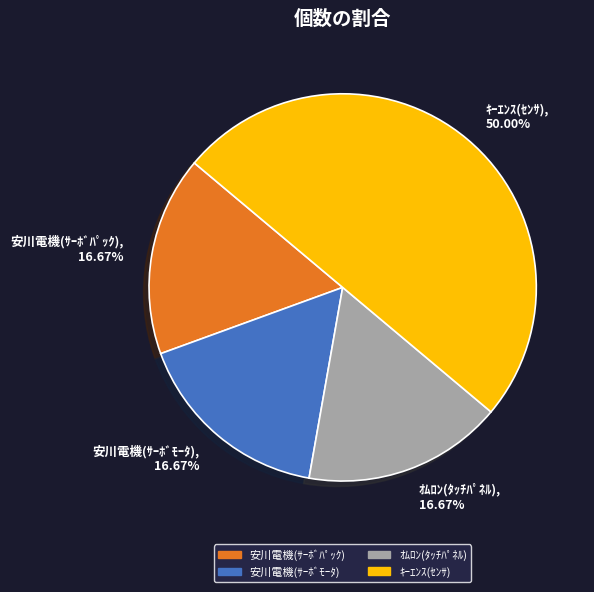

What is the largest slice in the pie chart?

ｷｰｴﾝｽ(ｾﾝｻ)